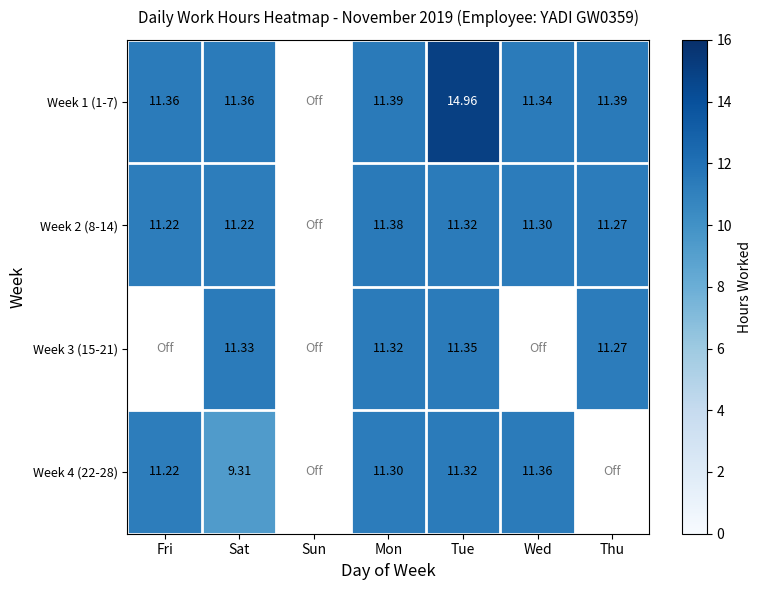

How many values in Week 2 (8-14) are above zero?

6